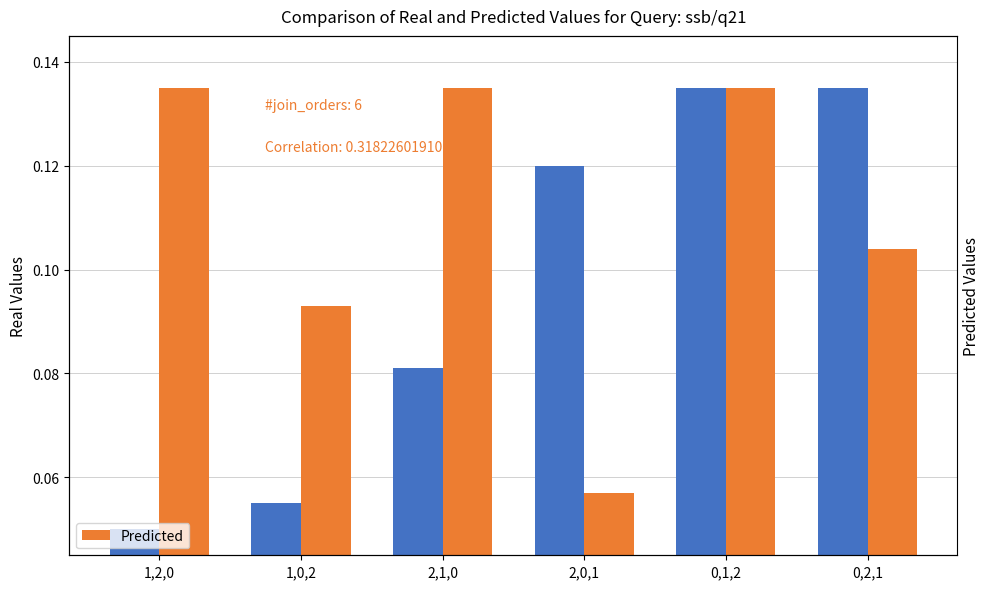

List the labels in order of Real Values value, smallest first.

1,2,0, 1,0,2, 2,1,0, 2,0,1, 0,1,2, 0,2,1